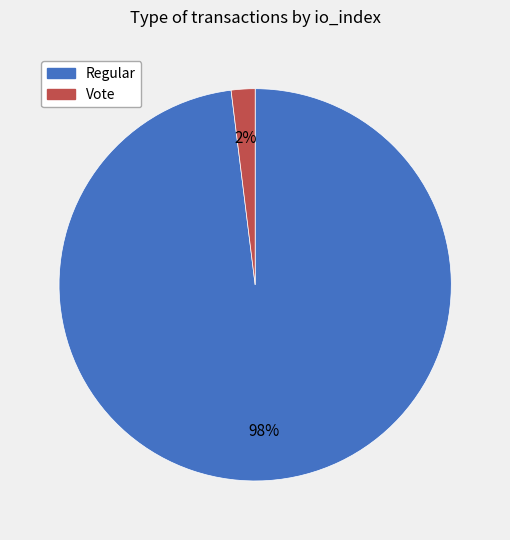

To the nearest percent, what is the average slice percentage?

50%